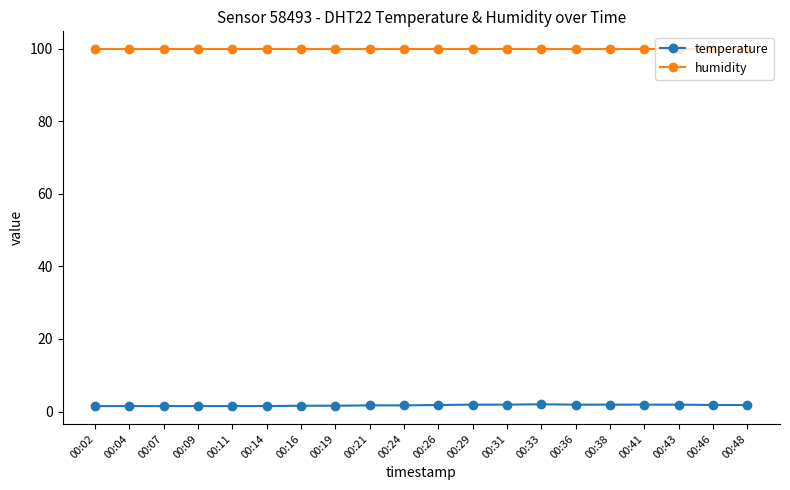

Count the number of data series in this chart.

2